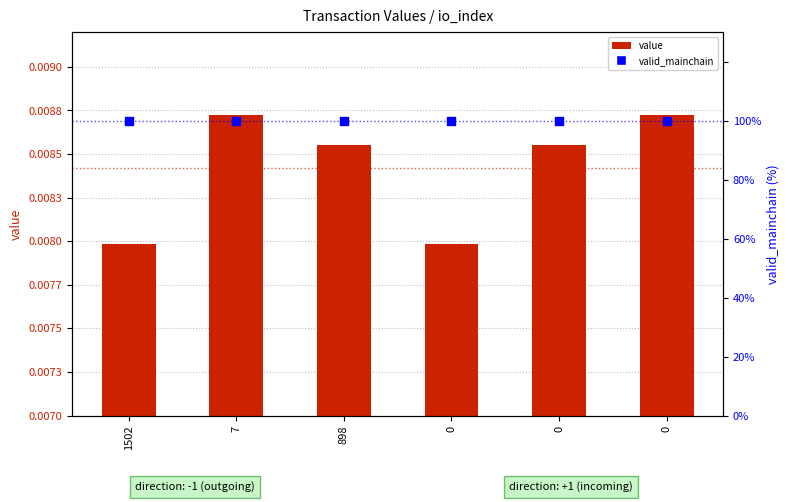

Which series contains the lowest Y value?

value